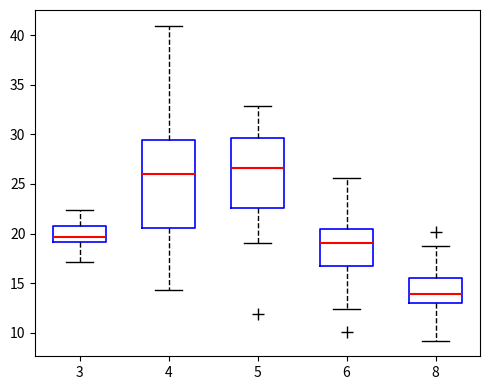

Comparing the boxes themselves (not the whiskers), which one is the tallest?

4